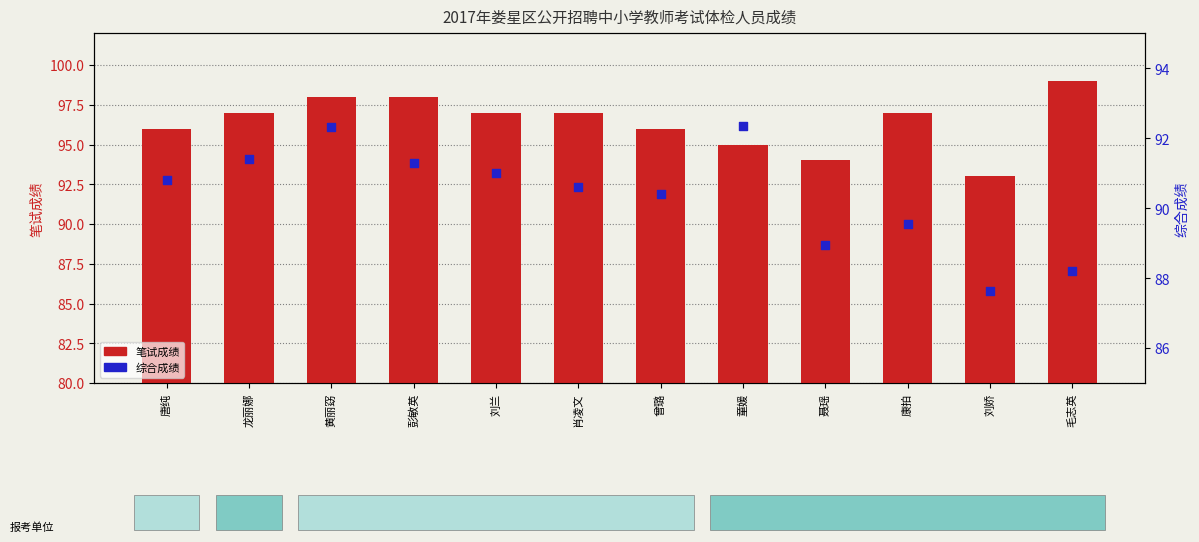

Which series has the widest spread of Y values?

笔试成绩